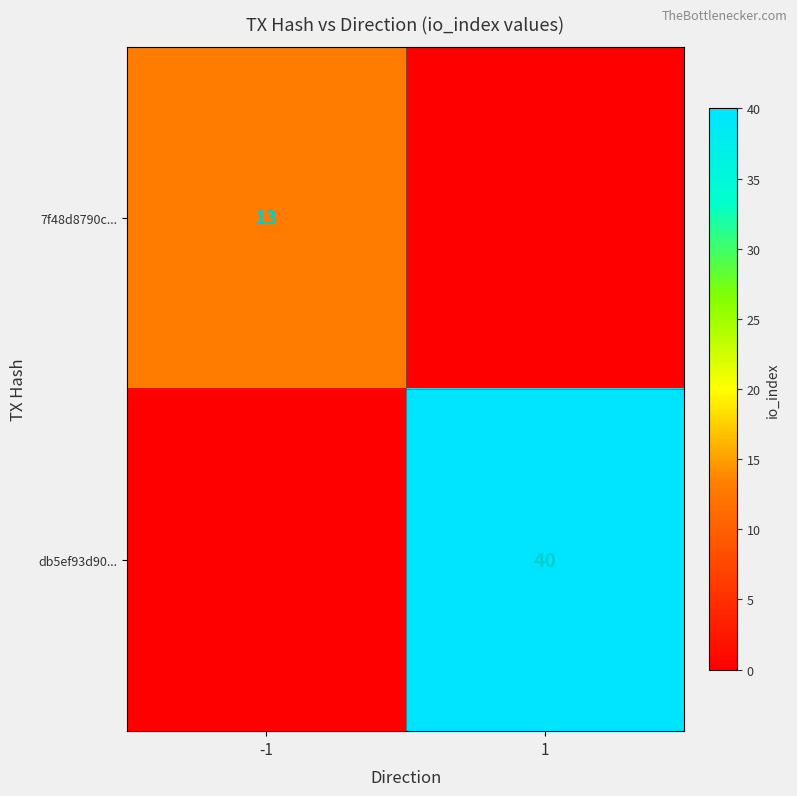

The value of db5ef93d90... at 1 is 40. True or false?

True